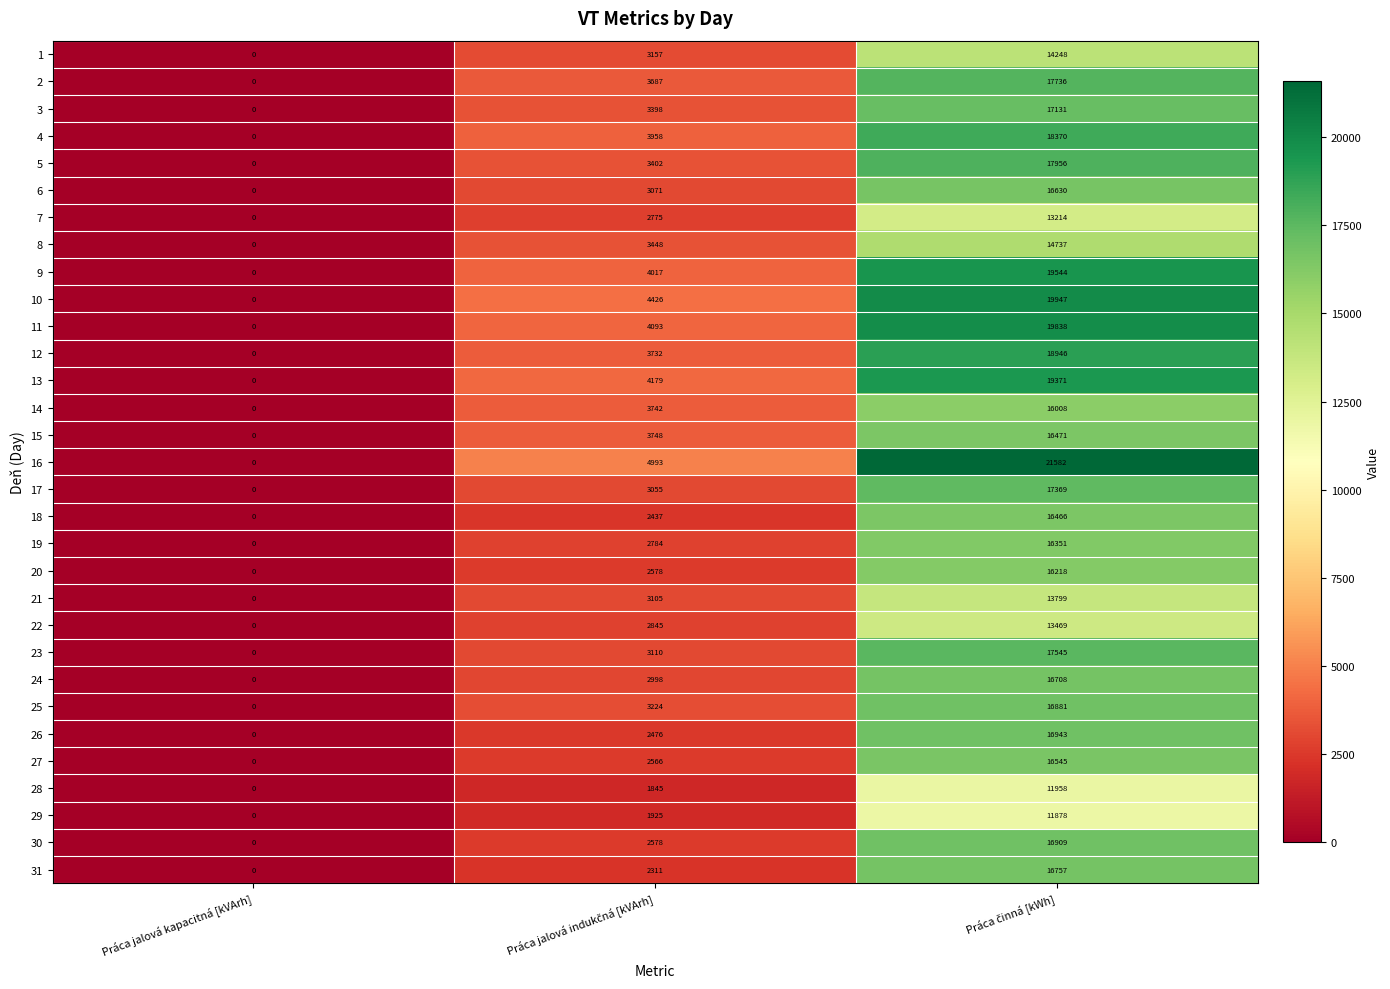

Is it true that 1 equals 0 at Práca jalová kapacitná [kVArh]?

True